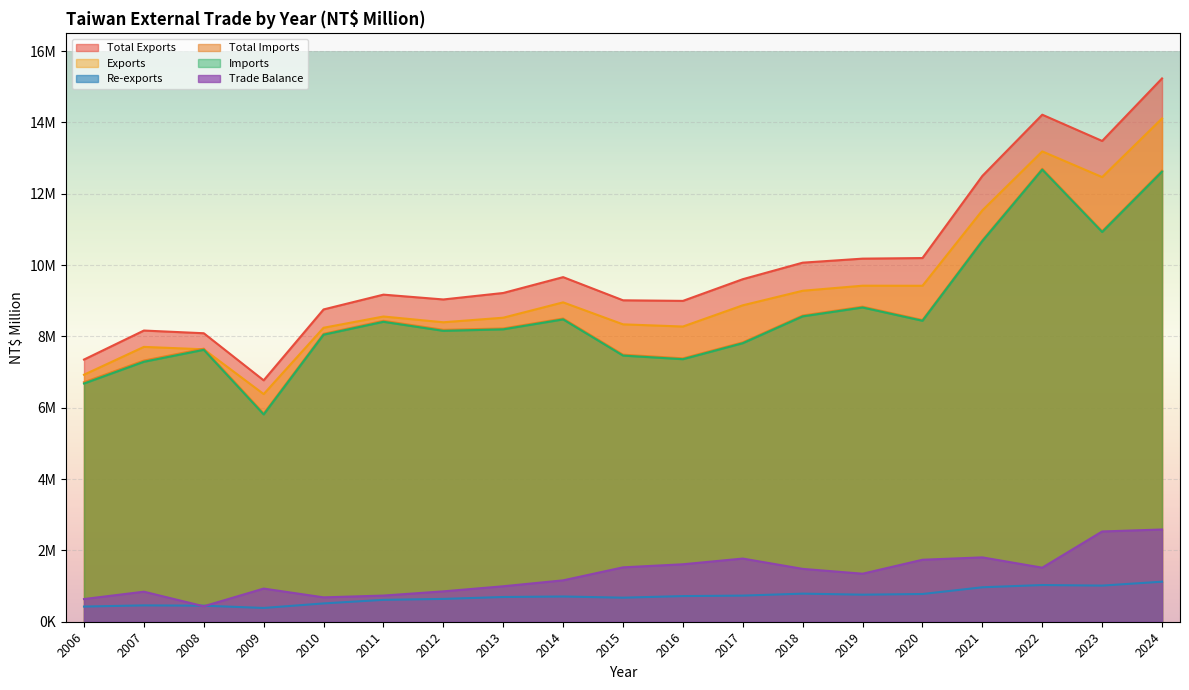

What is the difference between the maximum and second lowest values in the Total Exports series?

7883606